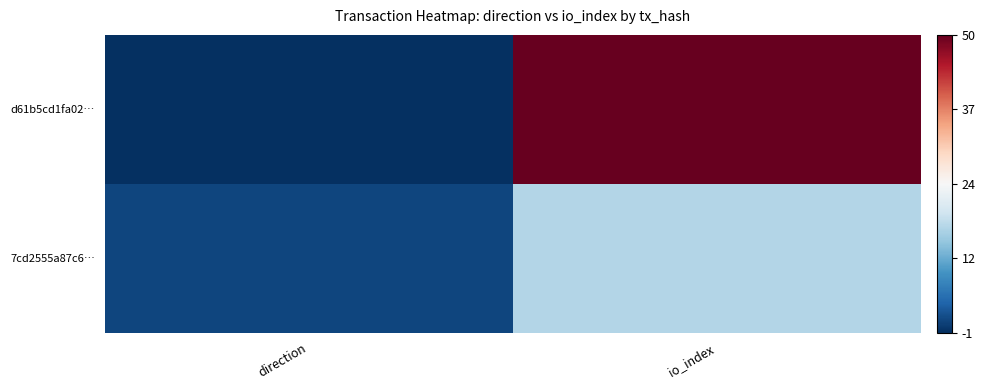

Reading left to right, transcribe all the data shown in this chart.

d61b5cd1fa02…: direction=-1	io_index=50
7cd2555a87c6…: direction=1	io_index=17